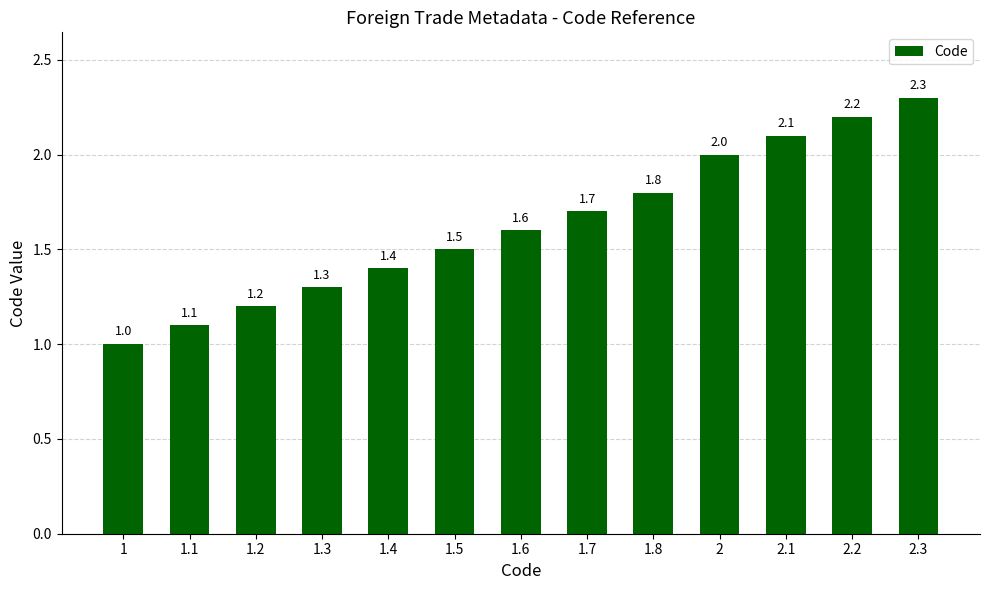

True or false: the data shows 2.0 at 1.3.

False